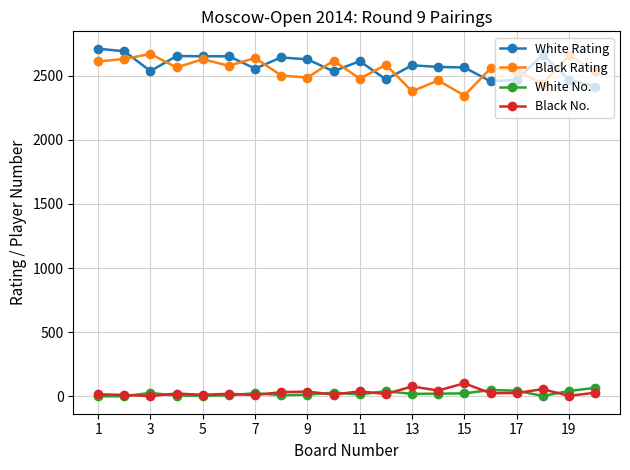

True or false: White No. has more than 1 points higher than both neighbors.

True